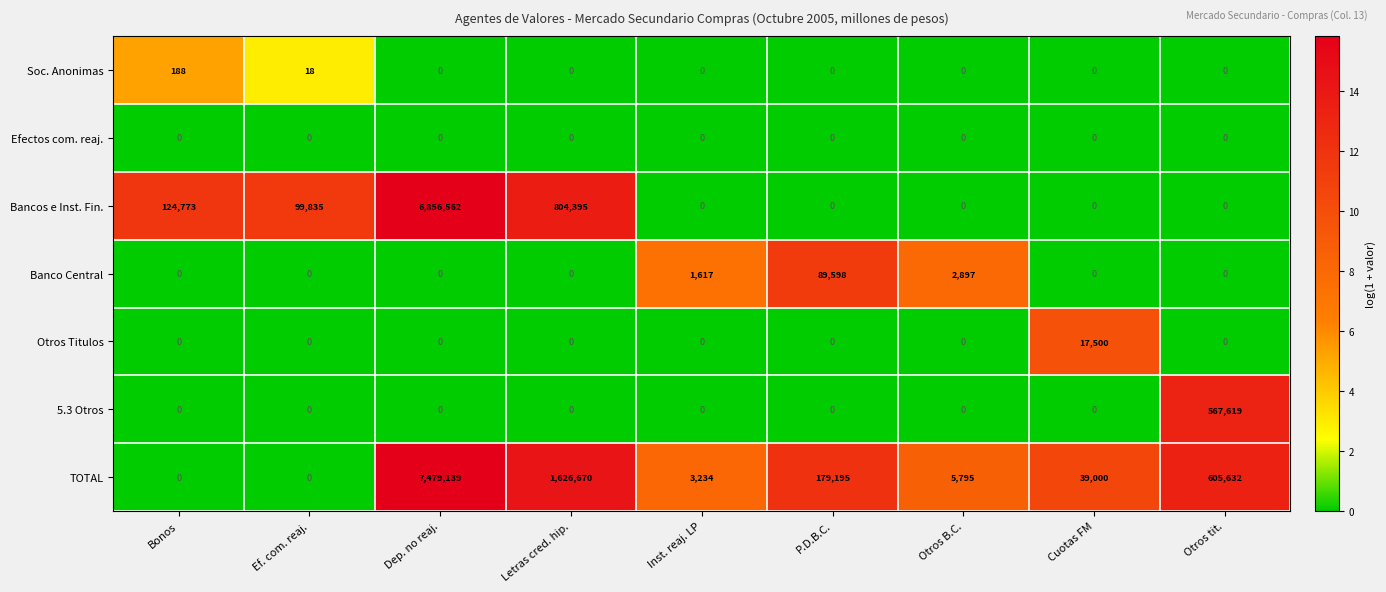

Read the TOTAL value at Otros tit., to the nearest 50.

605650